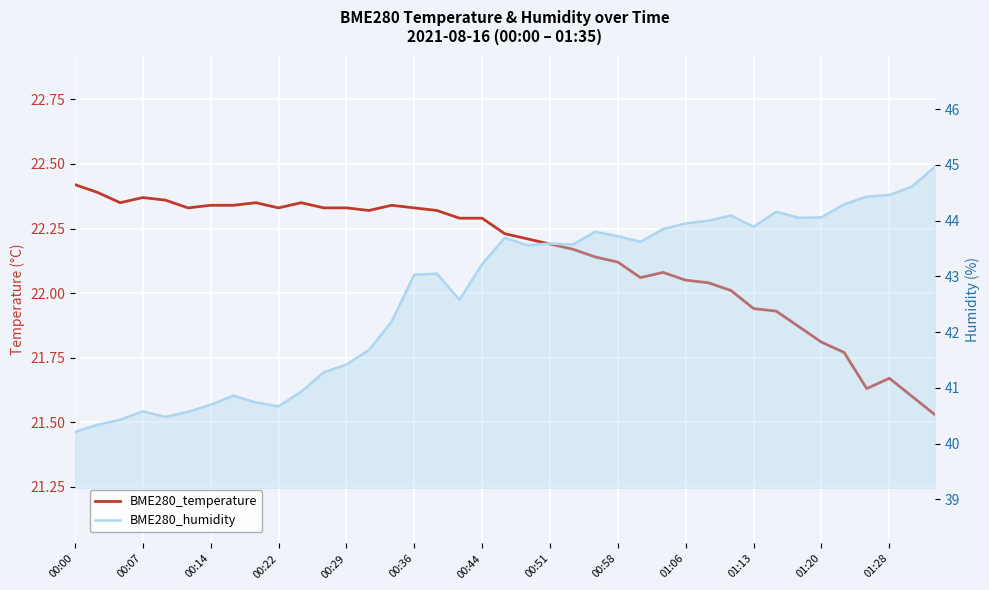

List the series in order of their overall mean, lowest first.

BME280_temperature, BME280_humidity